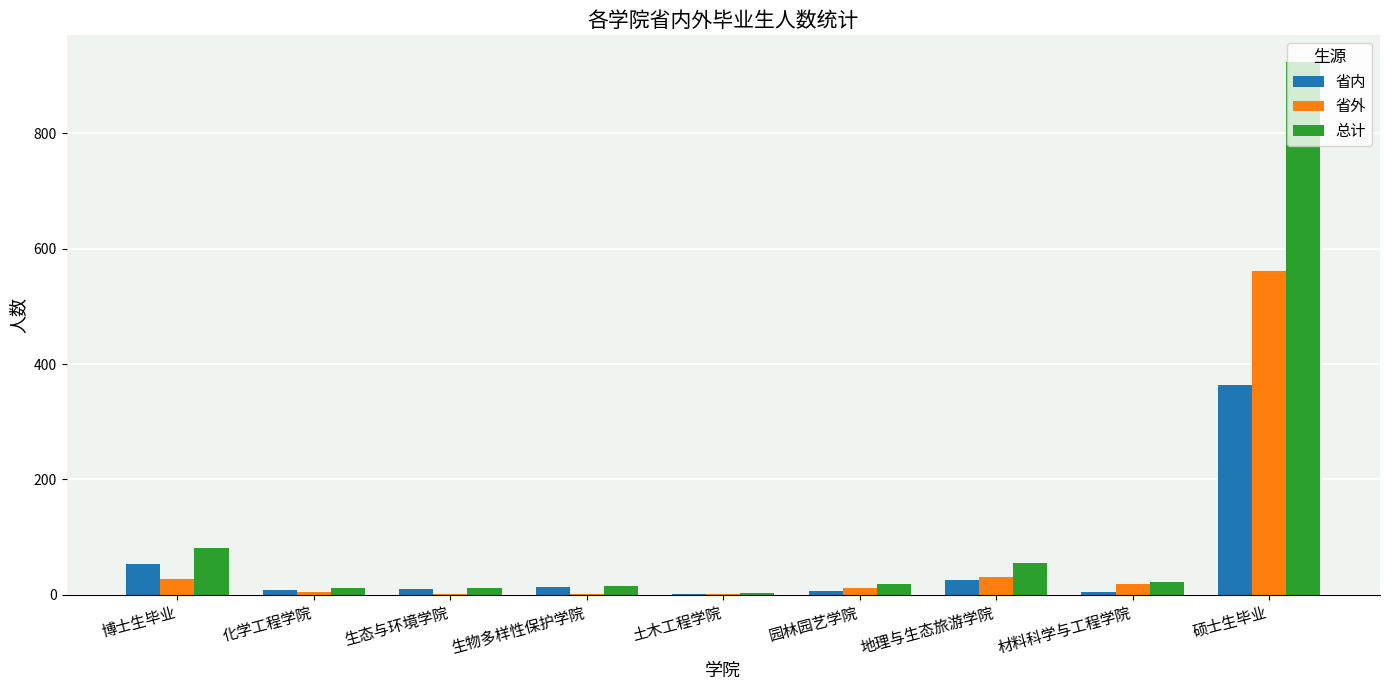

What is the difference between the 总计 values at 硕士生毕业 and 化学工程学院?

912